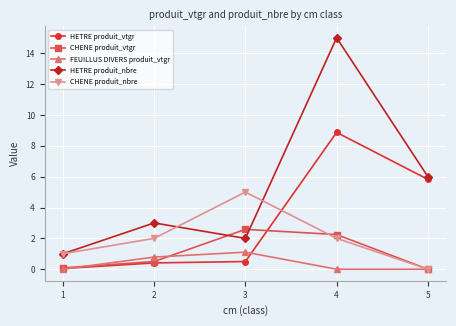

Does the chart have visible grid lines?

Yes